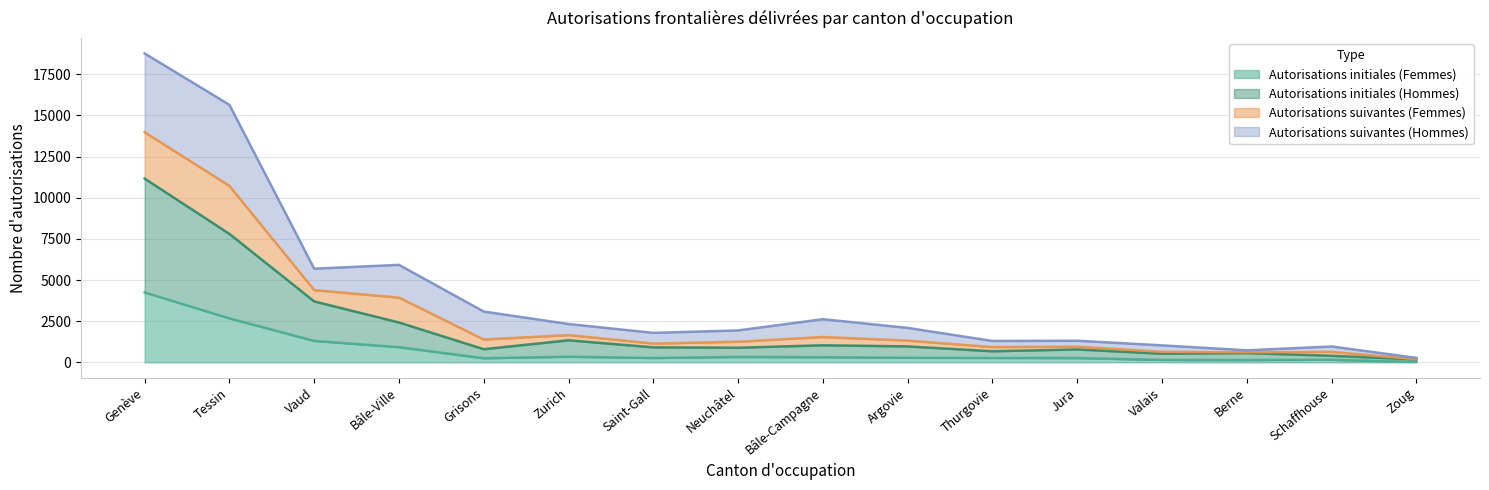

What is the total value across all series at Bâle-Ville?

5922